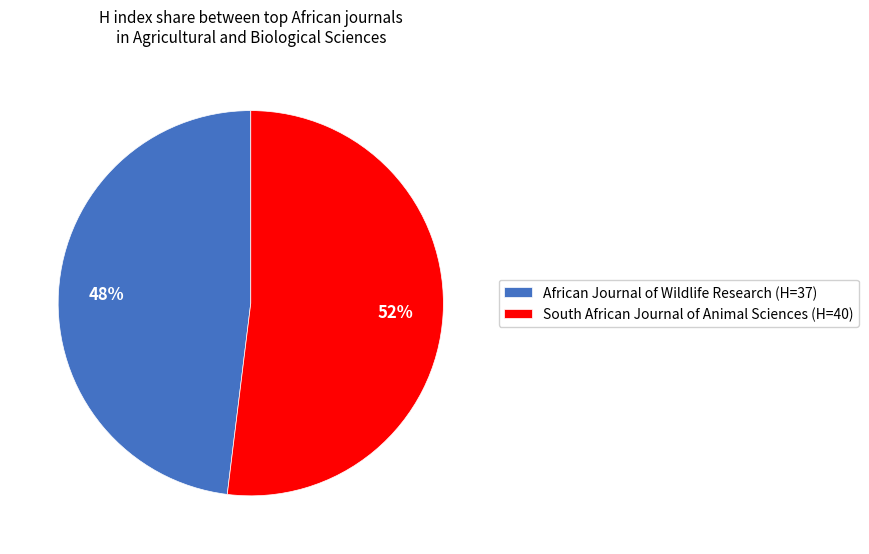

Which slice is the smallest?

African Journal of Wildlife Research